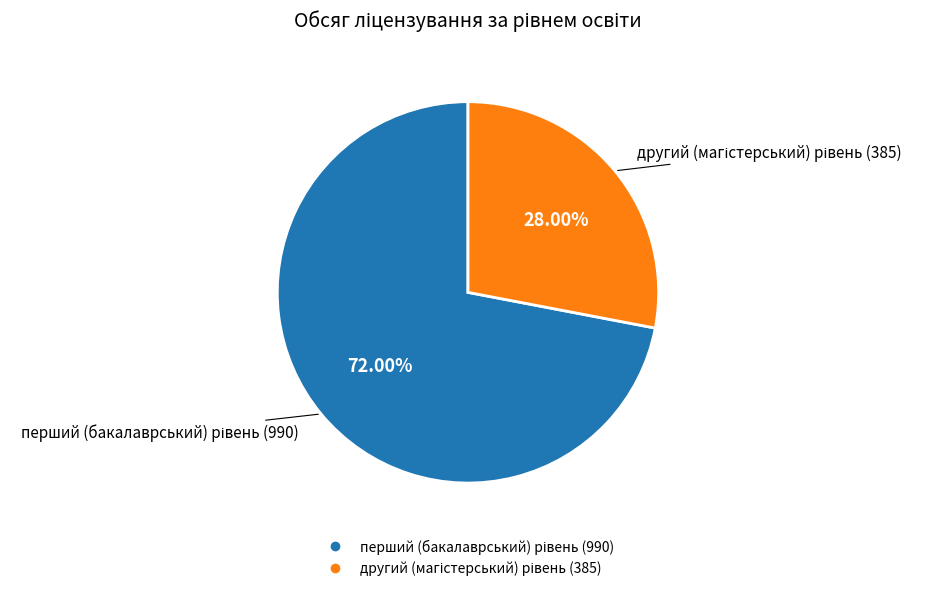

Does any single category account for the majority?

Yes